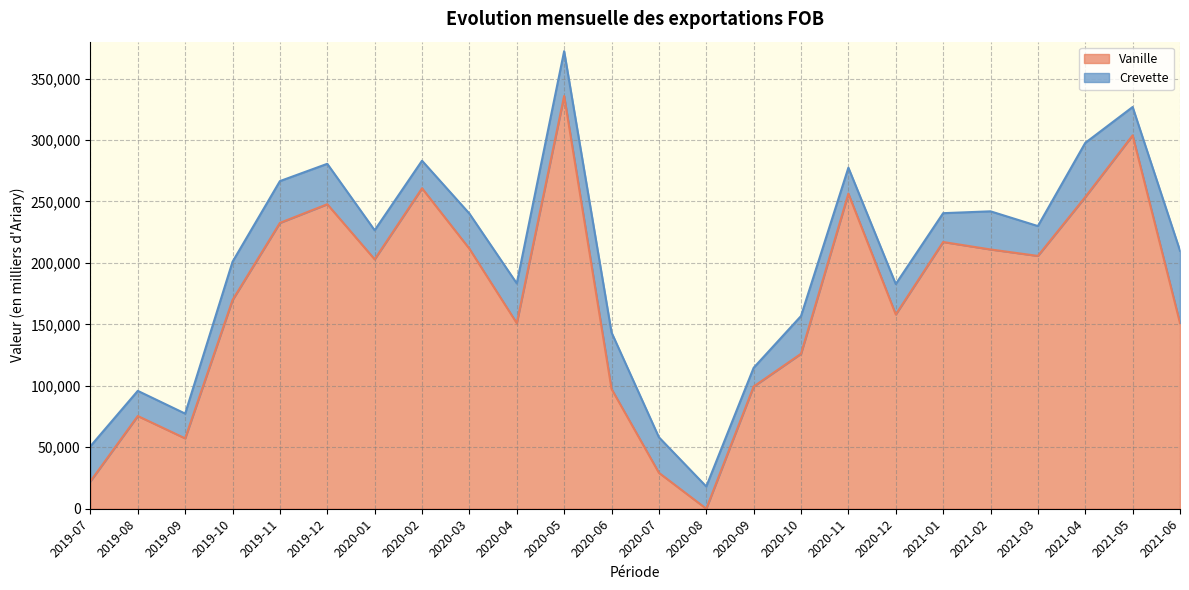

Does the chart display data point markers on the line(s)?

No